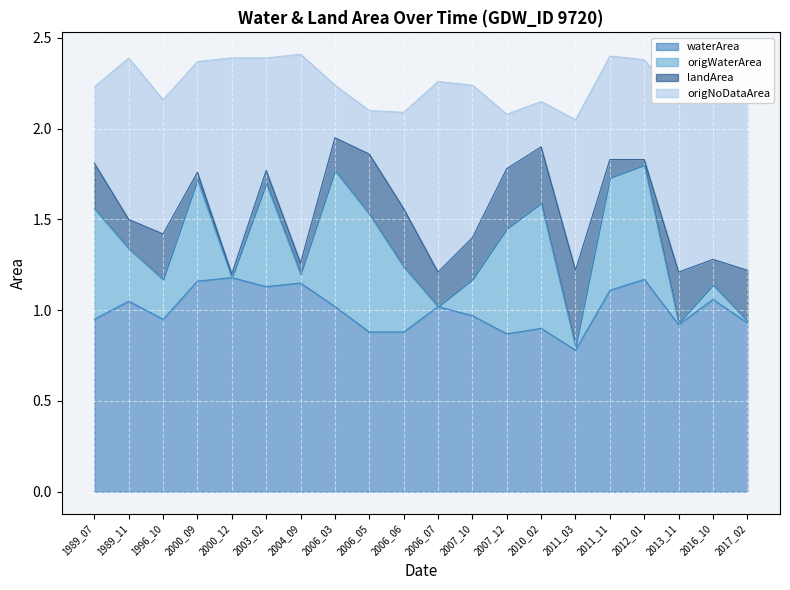

True or false: waterArea and origWaterArea cross at least once.

False